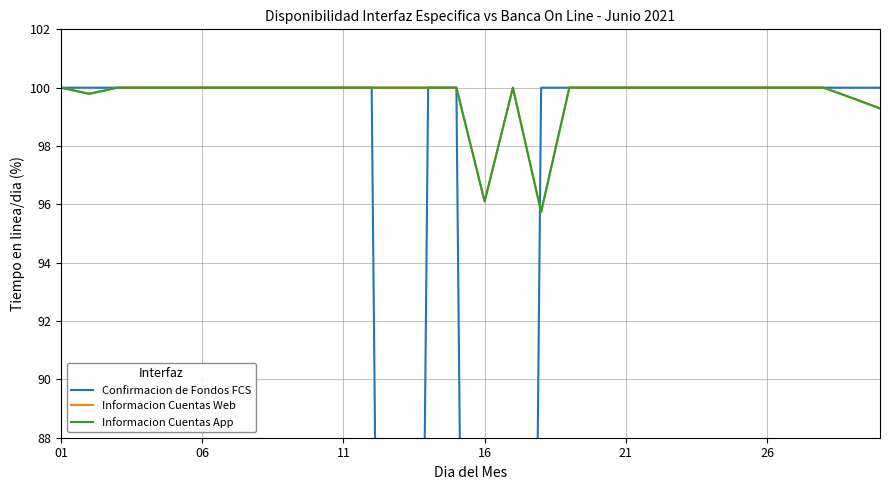

How many interior local valleys does the Confirmacion de Fondos FCS series have?

1